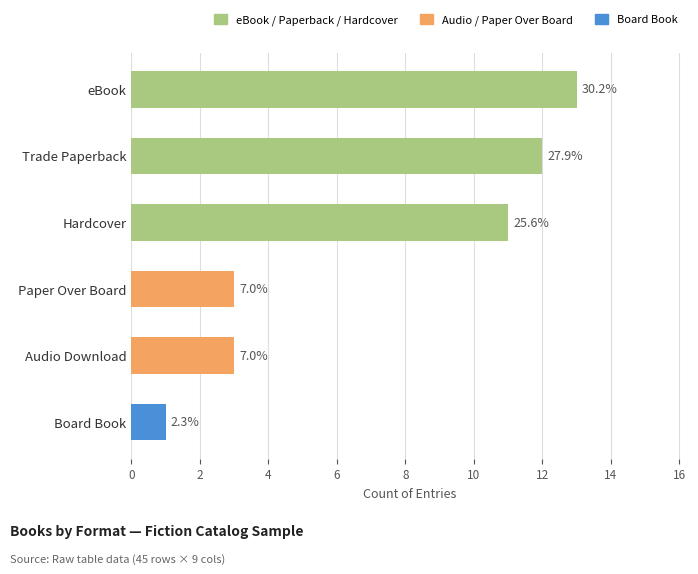

Where is the data nearest to the value 7?

Hardcover